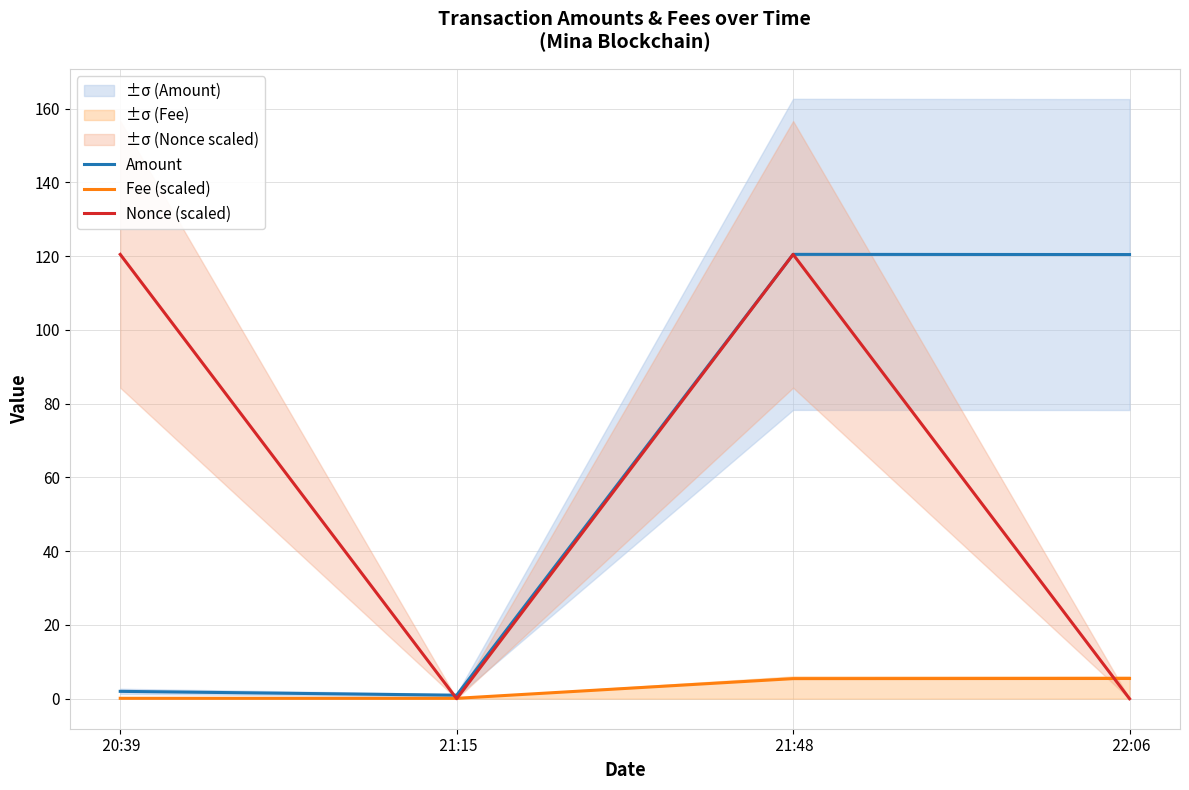

Which series has the largest range (max minus min)?

Nonce (scaled)